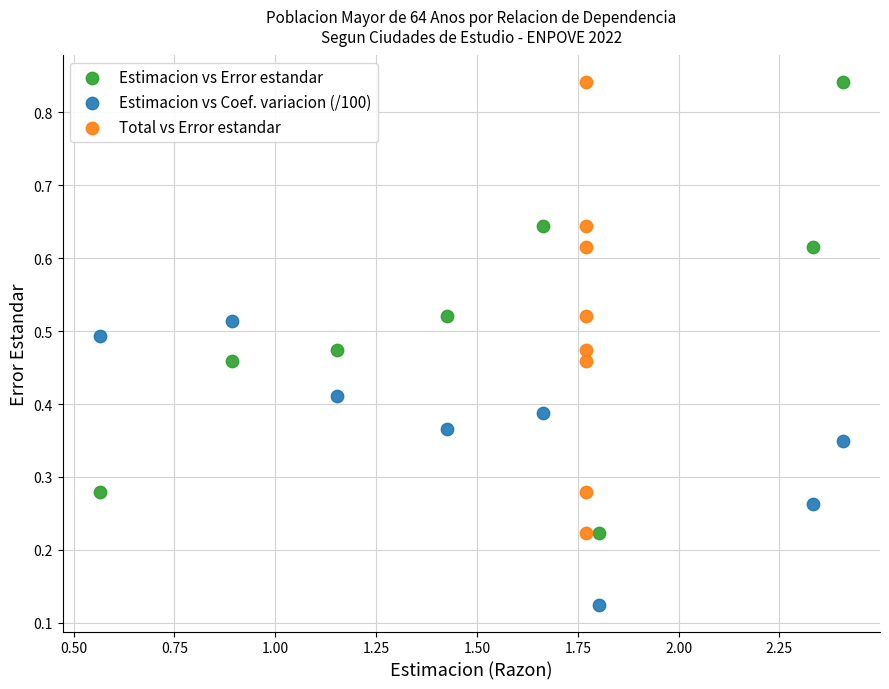

Which series contains the lowest Y value?

Estimacion vs Coef. variacion (/100)